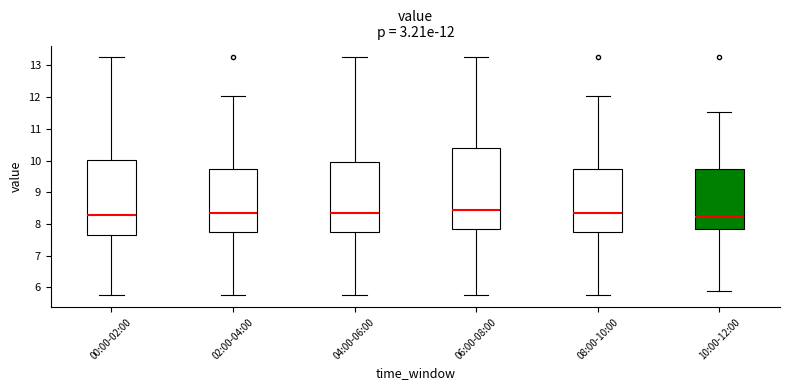

Which box's median line is the highest?

06:00-08:00